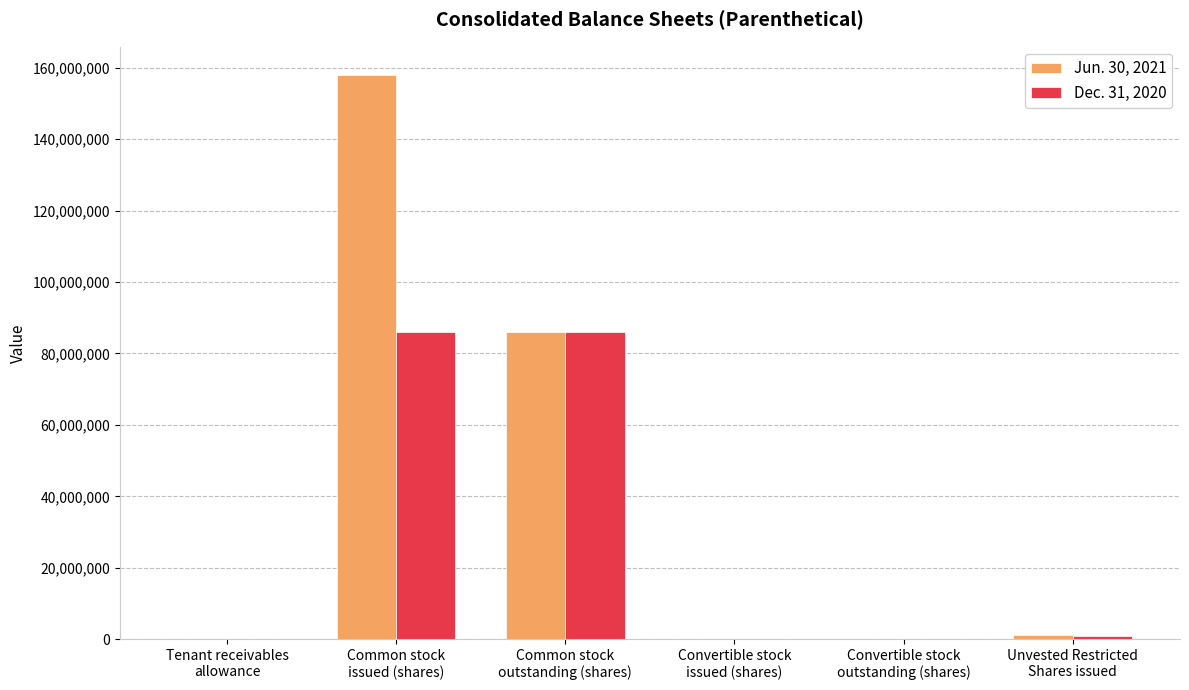

What is the greatest value displayed?

158009186